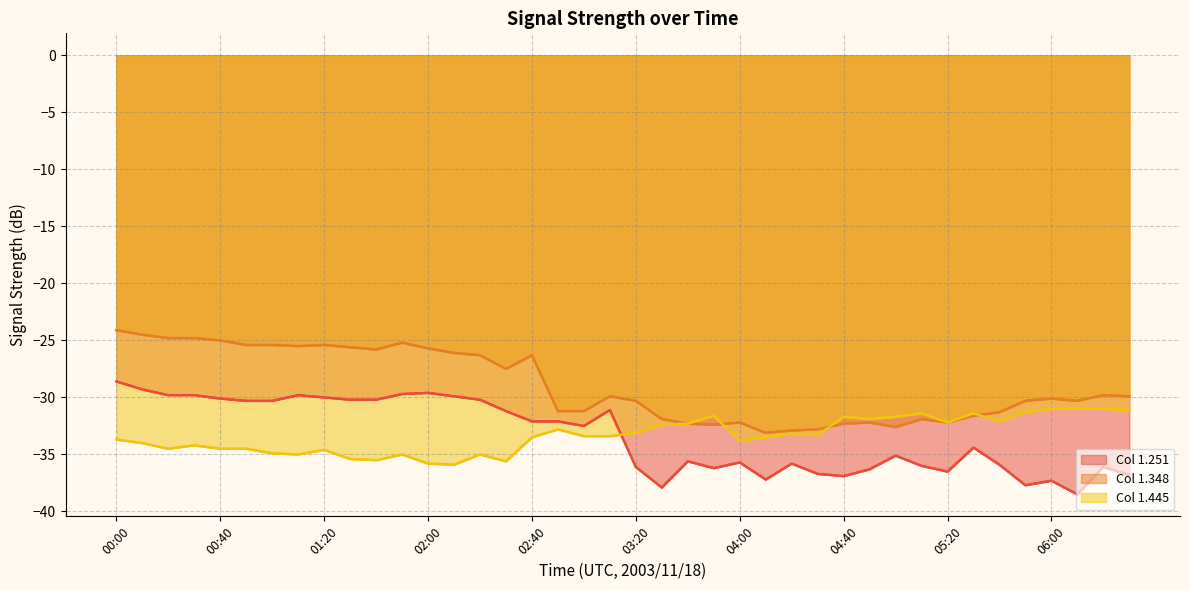

What is the value of the 1.348 point at the 19th from the left?

-31.2